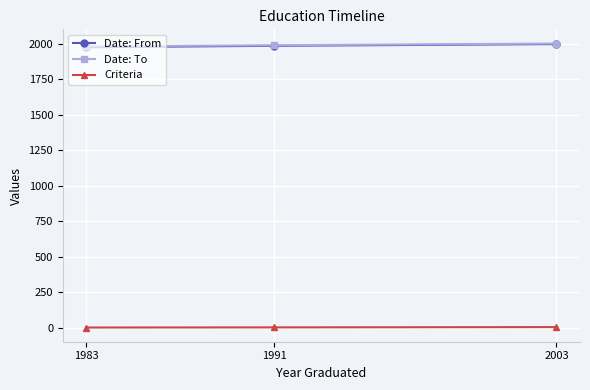

The value of Date: From at 2003 is 1999. True or false?

True